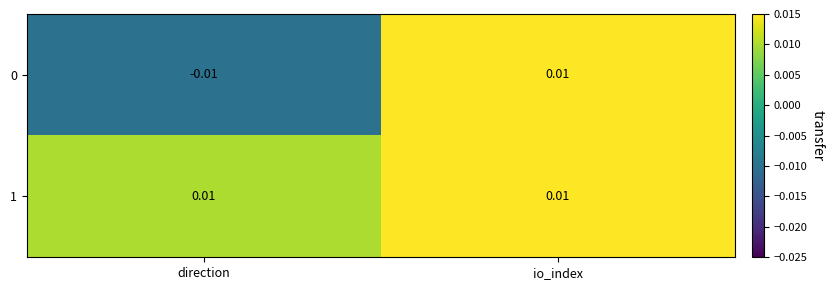

Is the value of 0 at direction greater than the value of 1 at direction?

No